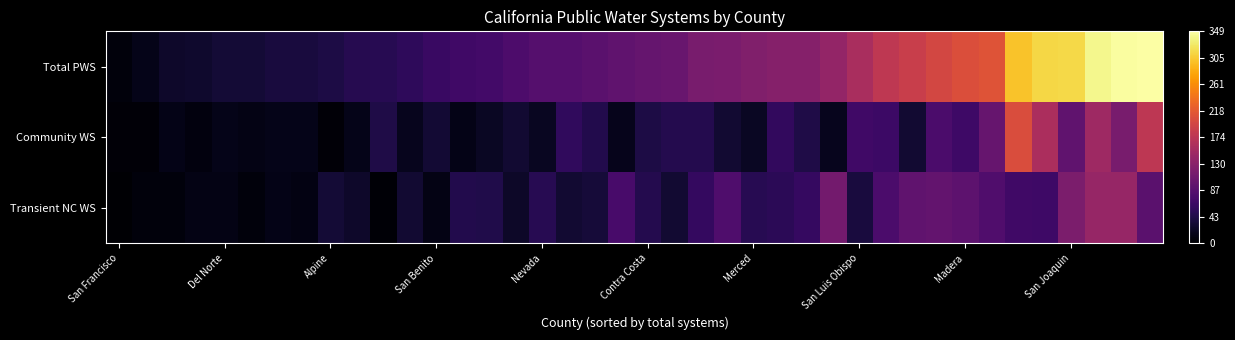

Which series has the largest range (max minus min)?

Total PWS